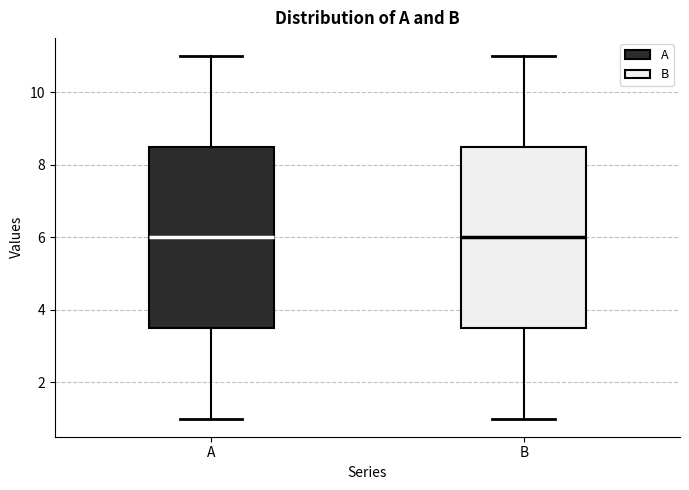

Where does the lower whisker of the box for A end on the y-axis? The values are not printed on the chart, so give them approximately, as read against the axis.

1.0